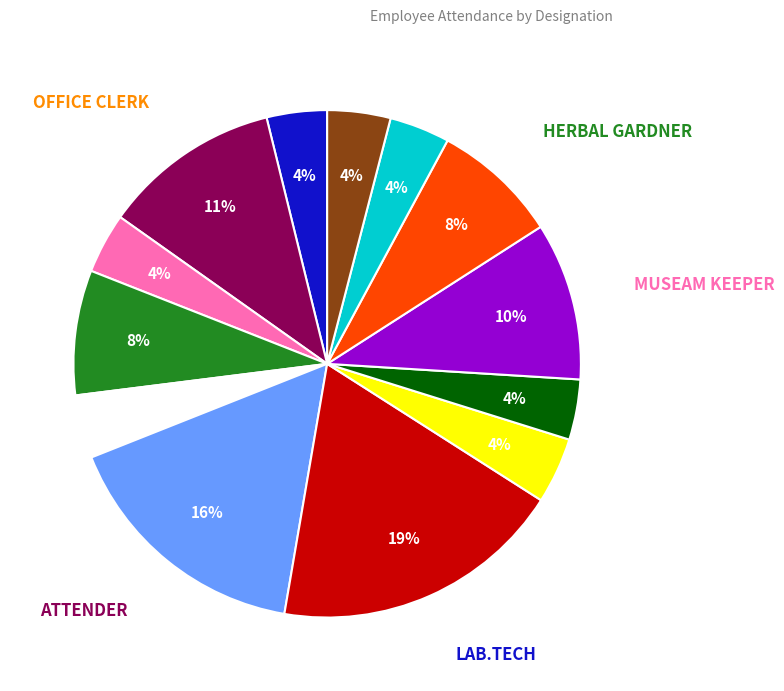

Is there a majority slice in this chart?

No